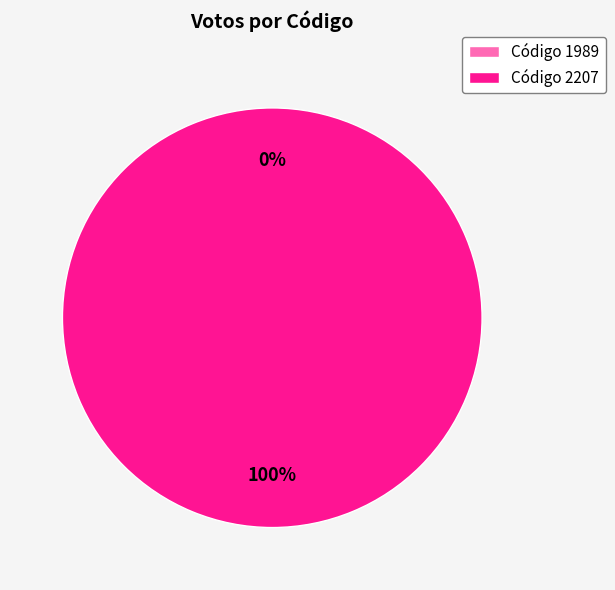

What is the majority slice?

2207